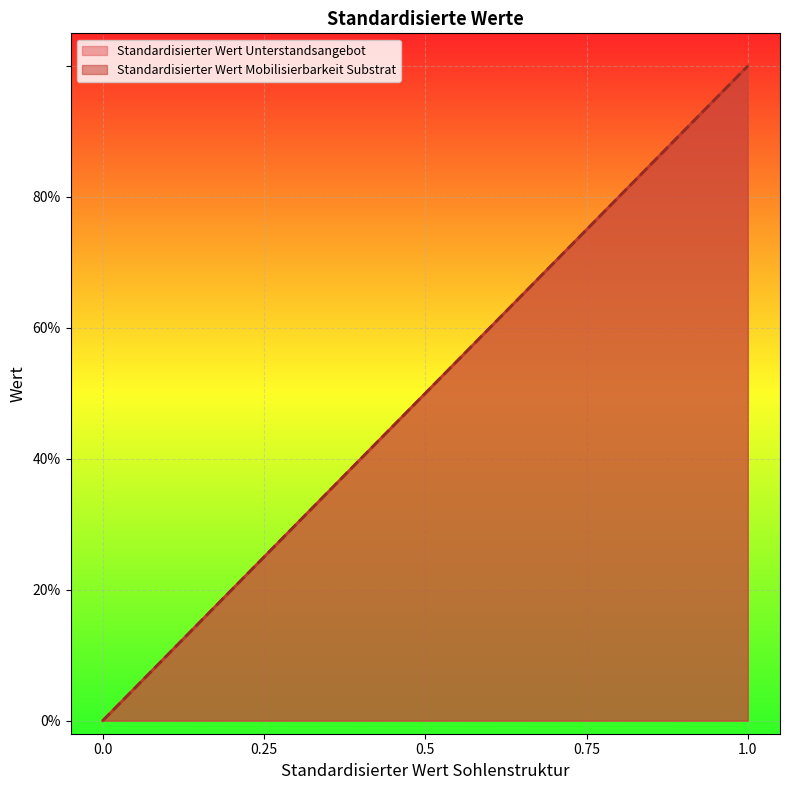

What are all the series names shown in the legend?

Standardisierter Wert Unterstandsangebot, Standardisierter Wert Mobilisierbarkeit Substrat